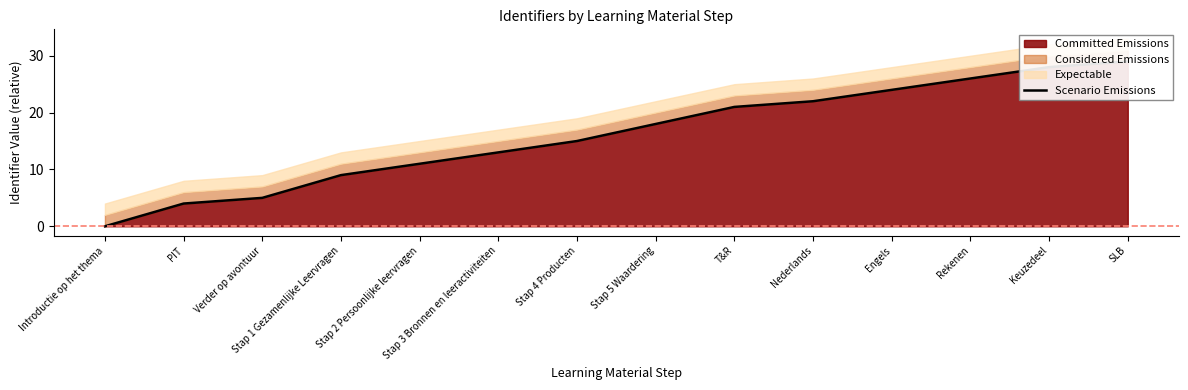

Does the chart display data point markers on the line(s)?

No